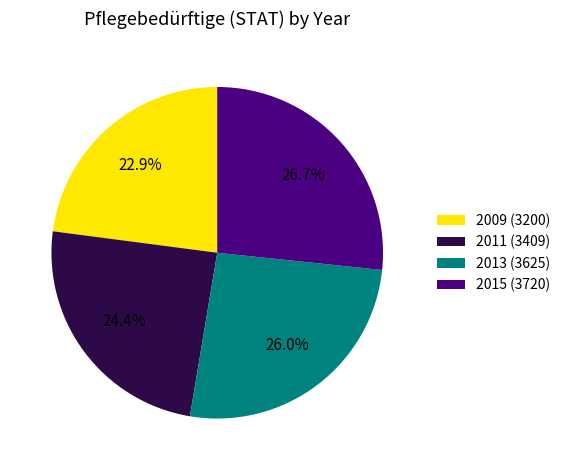

How many segments does this pie chart have?

4